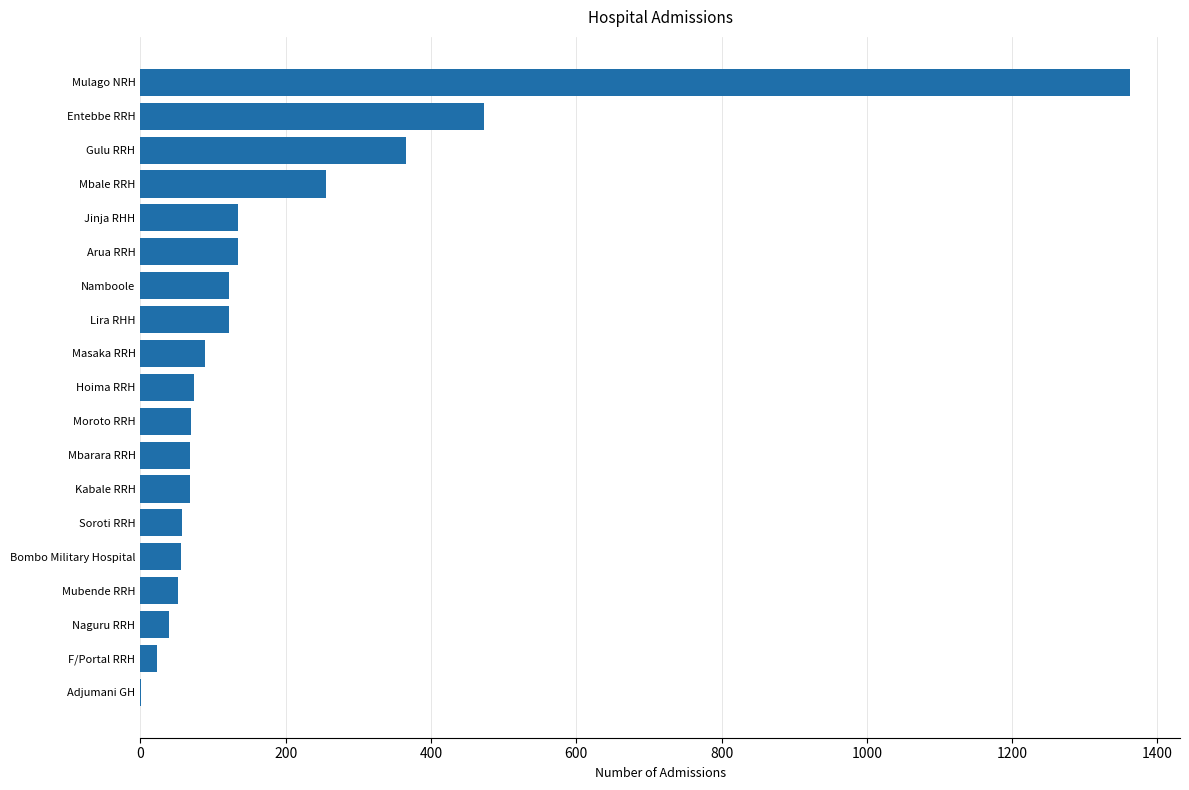

Which has a higher value, Gulu RRH or Hoima RRH?

Gulu RRH